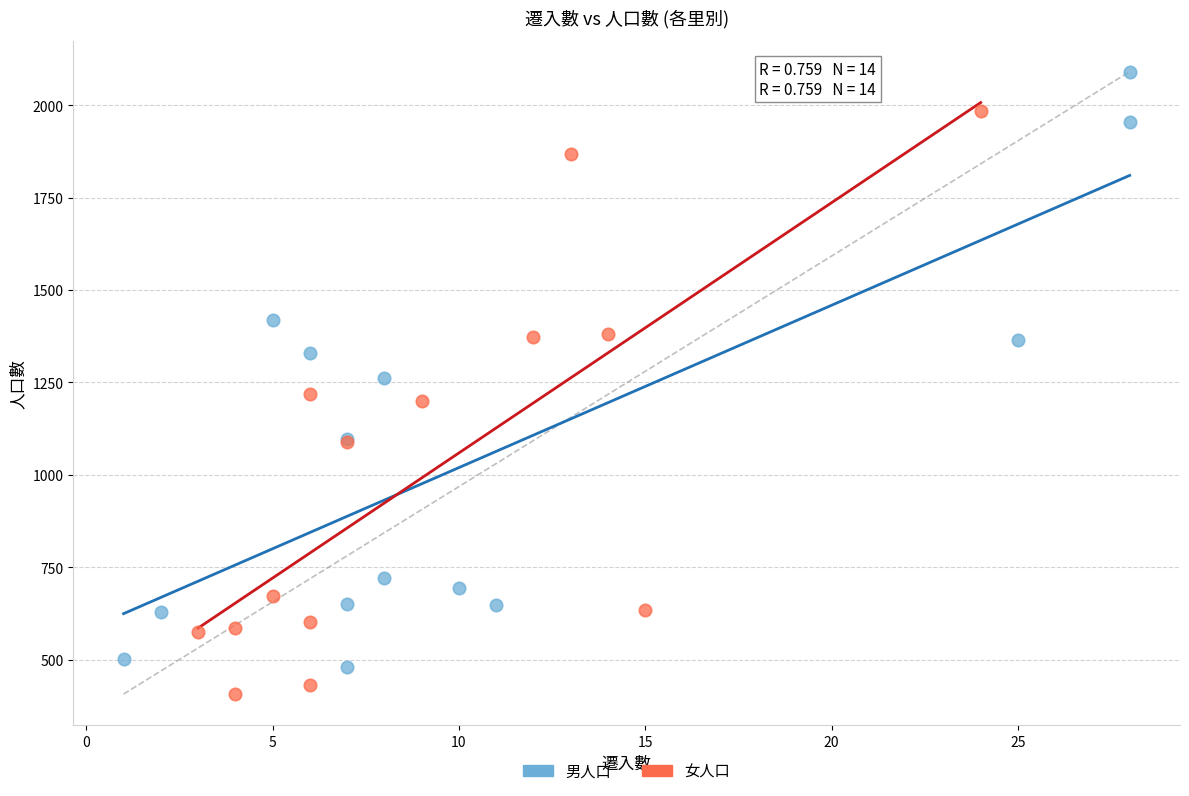

Which series has the largest Y range (max minus min)?

男人口